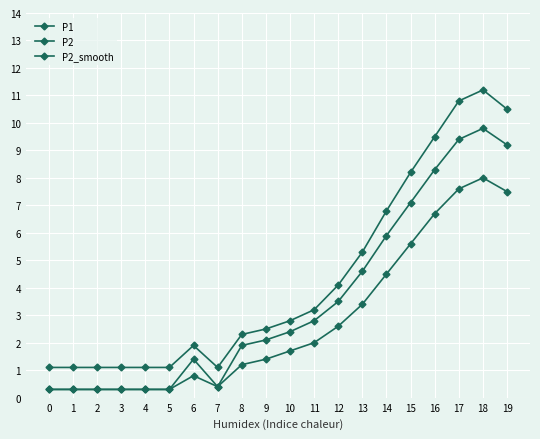

In P2, how many points are lower than both neighbors (excluding endpoints)?

1